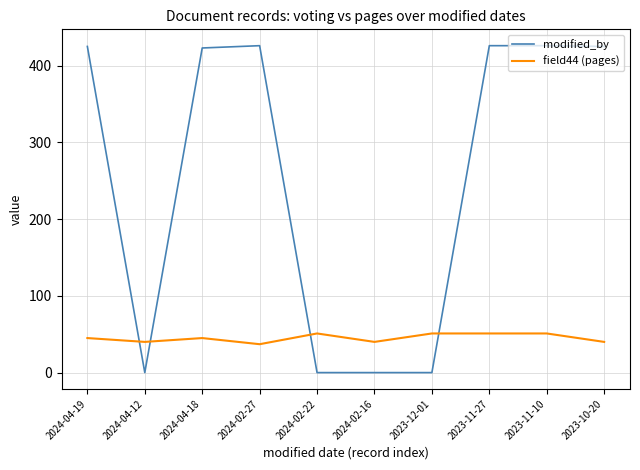

What is the difference between the maximum and minimum values in the modified_by series?

426